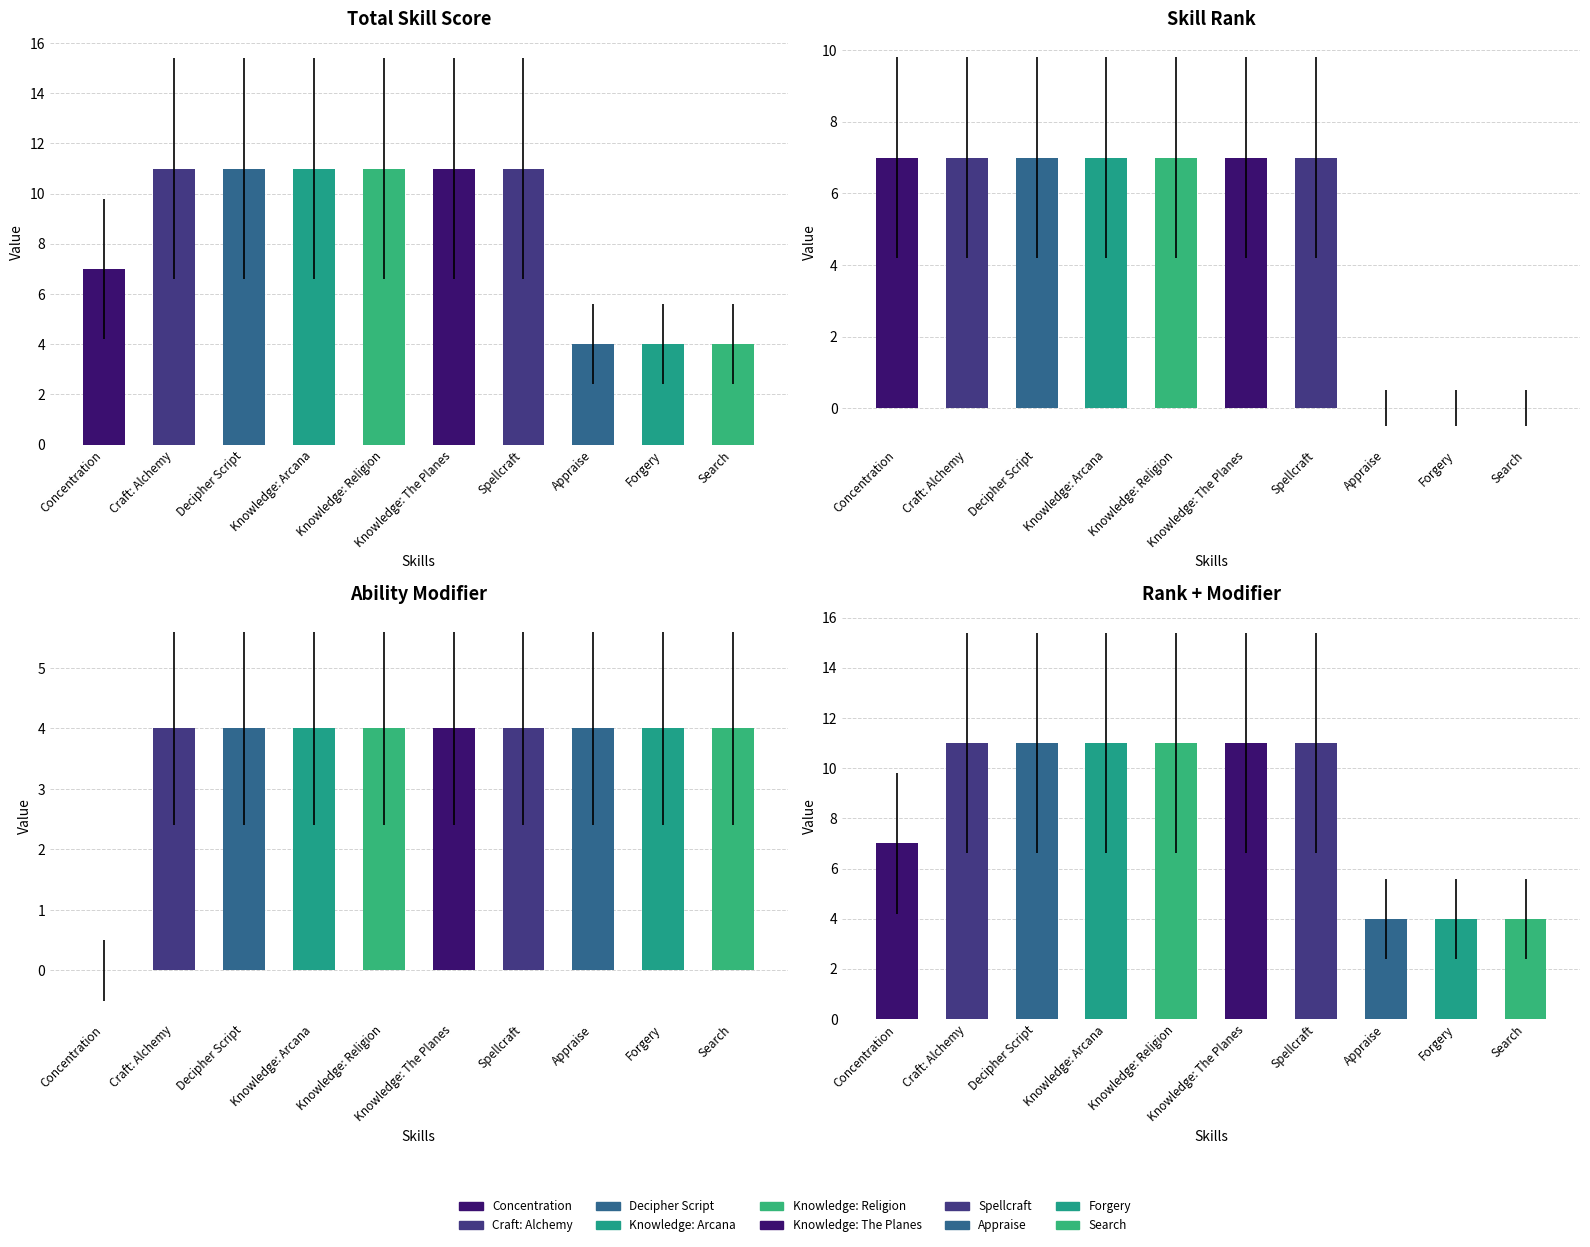

How many positive values does the Rank series have?

7